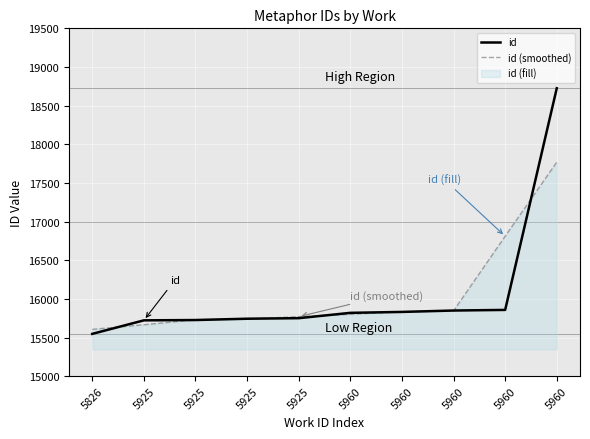

Between 5826 and 5925, which series saw the biggest shift?

id